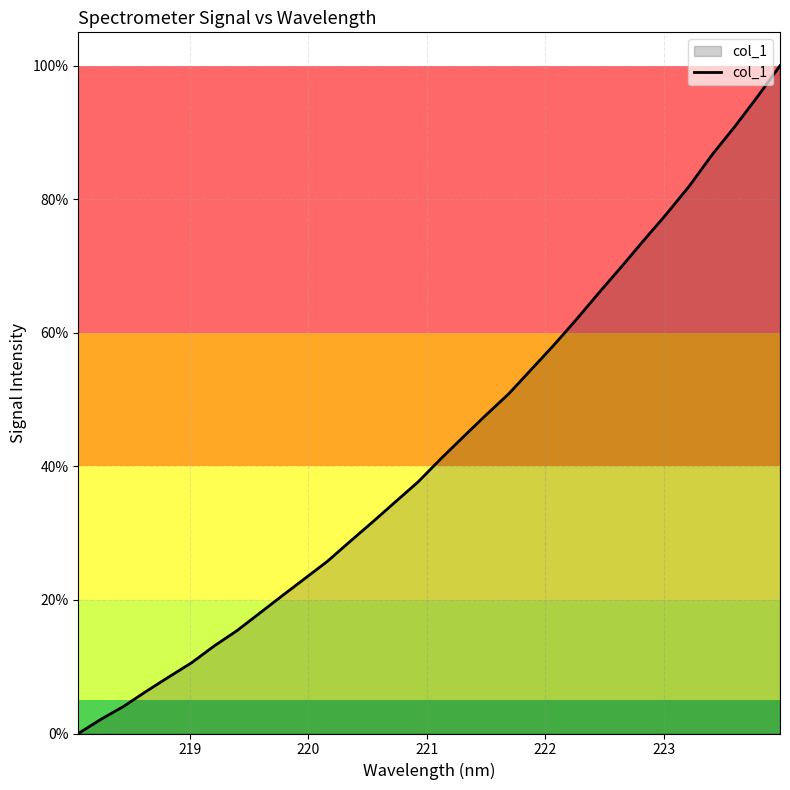

How many positive values are there?

31